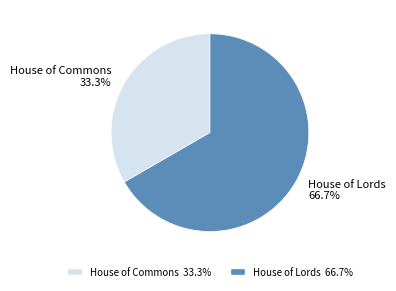

What is the smallest slice in the pie chart?

House of Commons